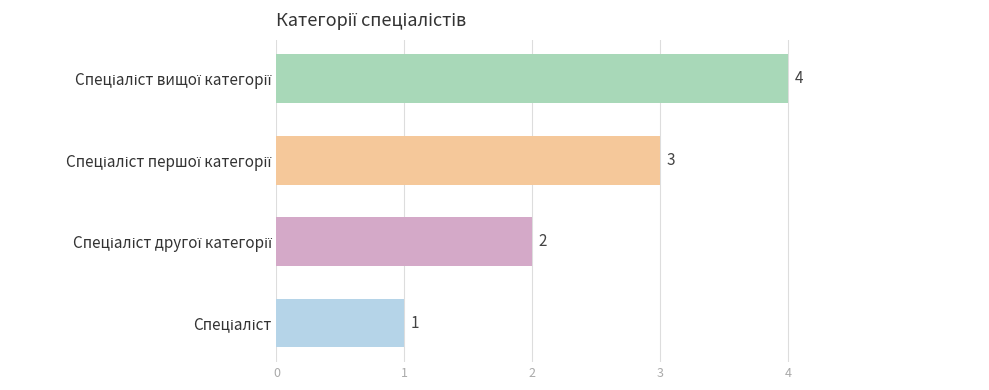

How many values are between 2 and 4?

3